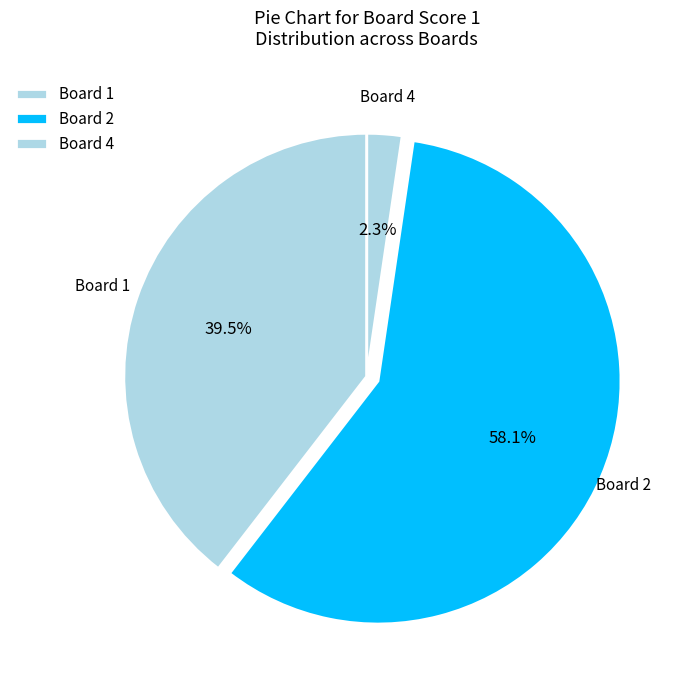

What portion of the pie excludes Board 4?

97.7%